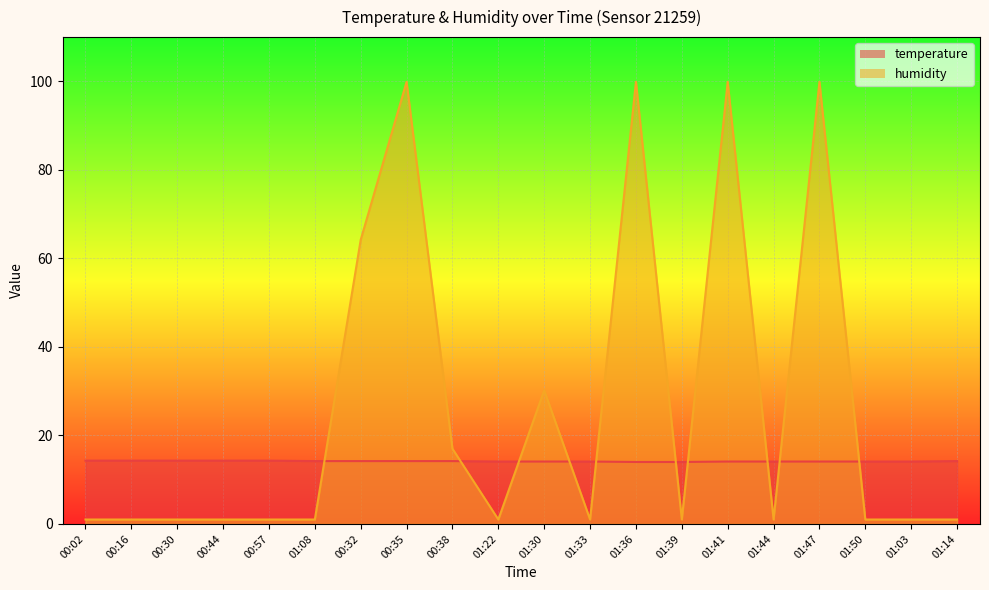

How many data points in temperature are above 14?

18